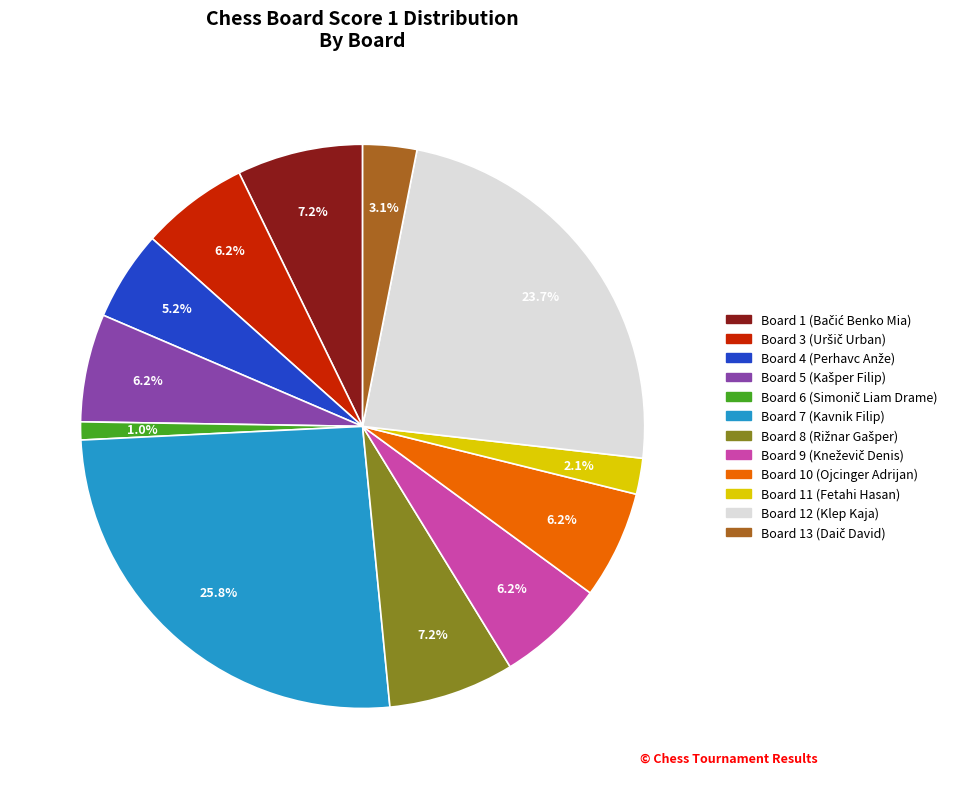

Between Board 11 (Fetahi Hasan) and Board 12 (Klep Kaja), which is larger?

Board 12 (Klep Kaja)